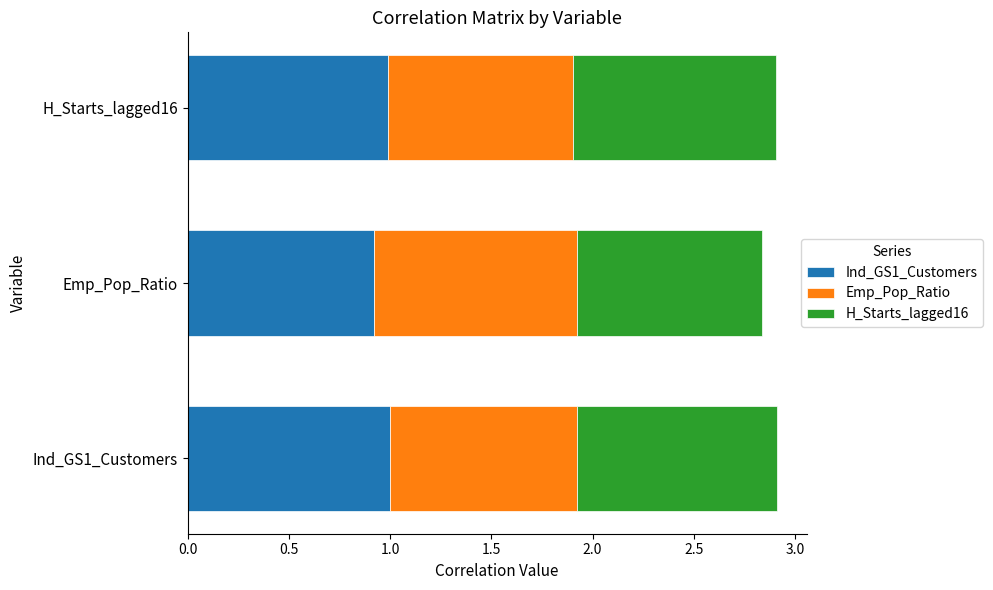

What is the lowest value of the Ind_GS1_Customers series?

0.9